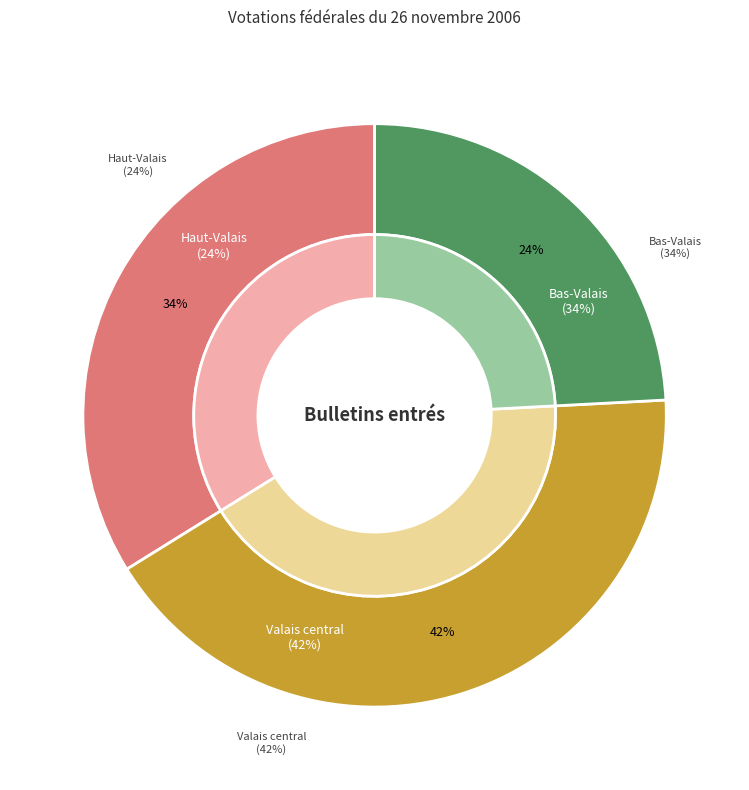

Between Bas-Valais and Valais central, which is larger?

Valais central